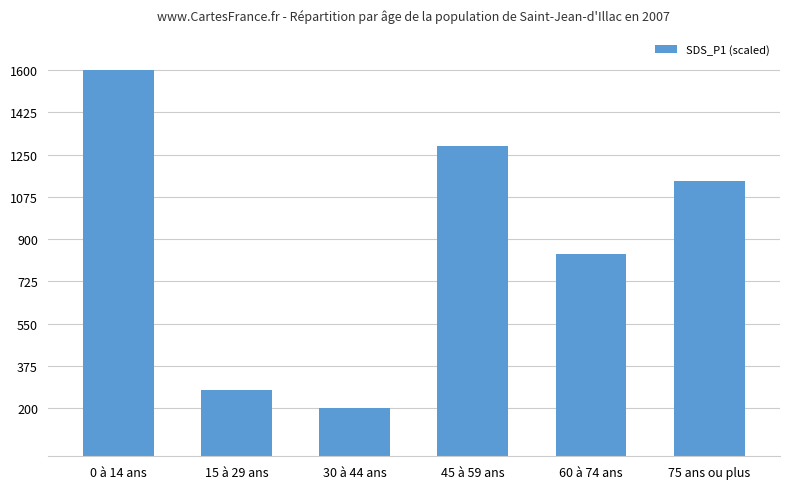

What is the label of the 1st bar from the left?

0 à 14 ans